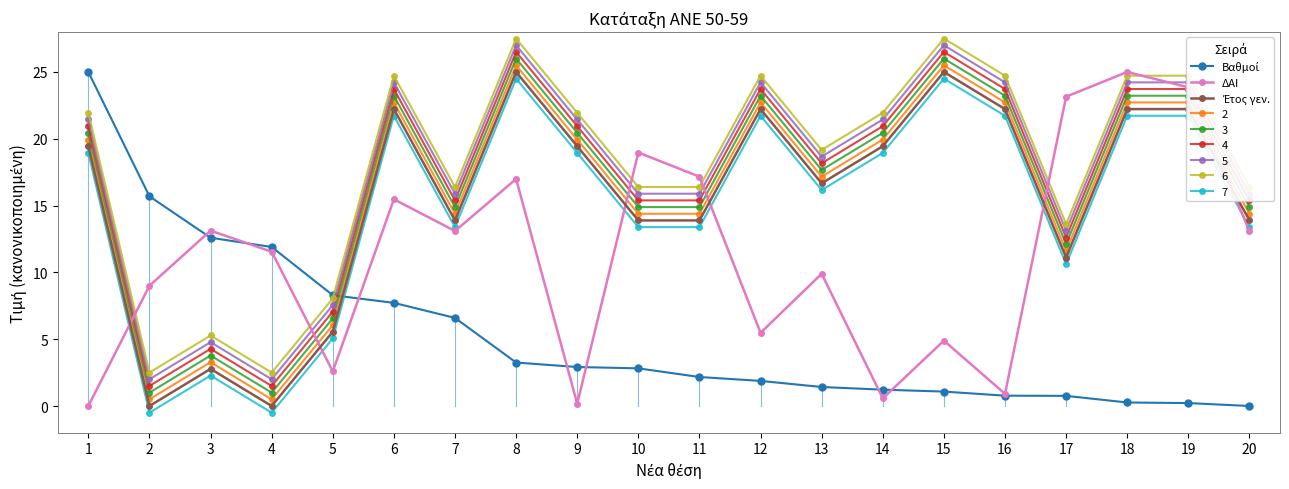

The value of 7 at 17 is 10.6. True or false?

True